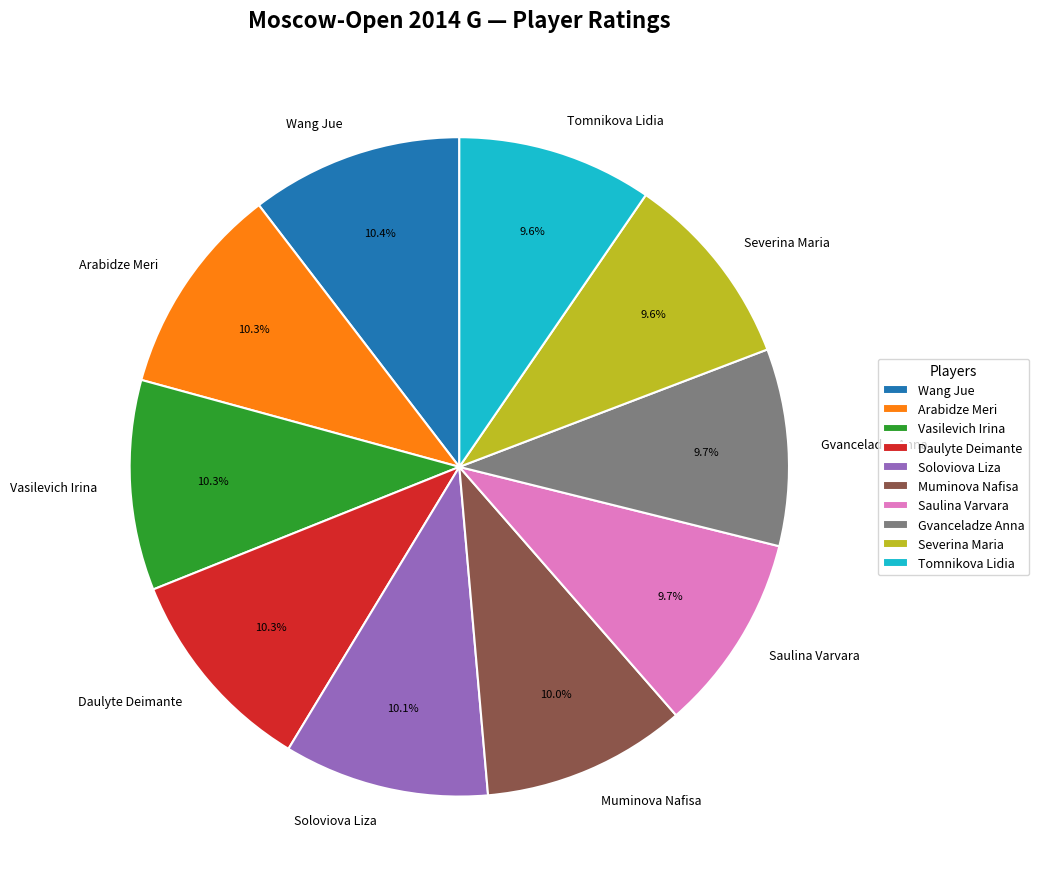

Does any single category account for the majority?

No